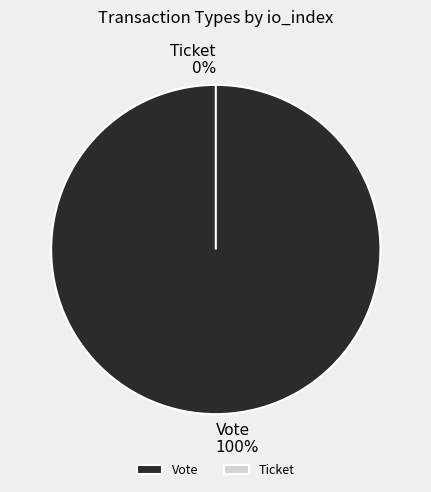

What is the total percentage of Vote and Ticket?

100.0%